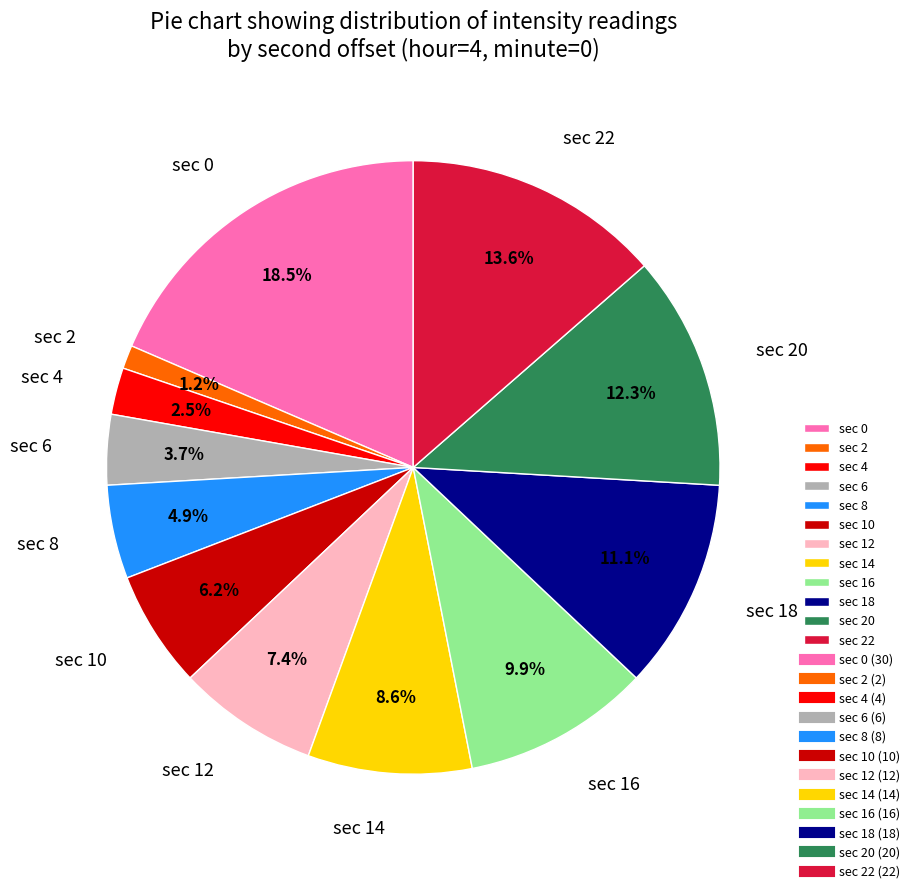

How many segments does this pie chart have?

12